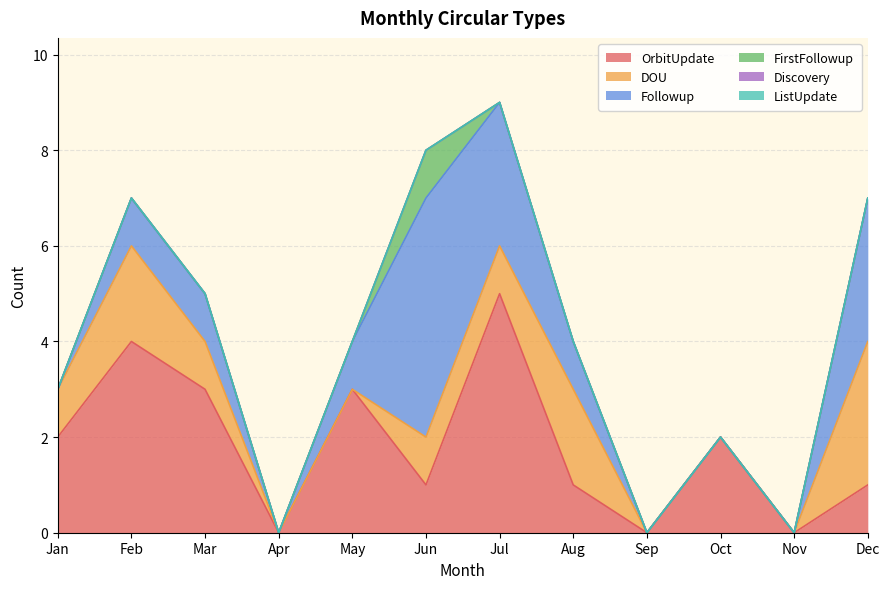

The OrbitUpdate series shows 1 at Dec. True or false?

True